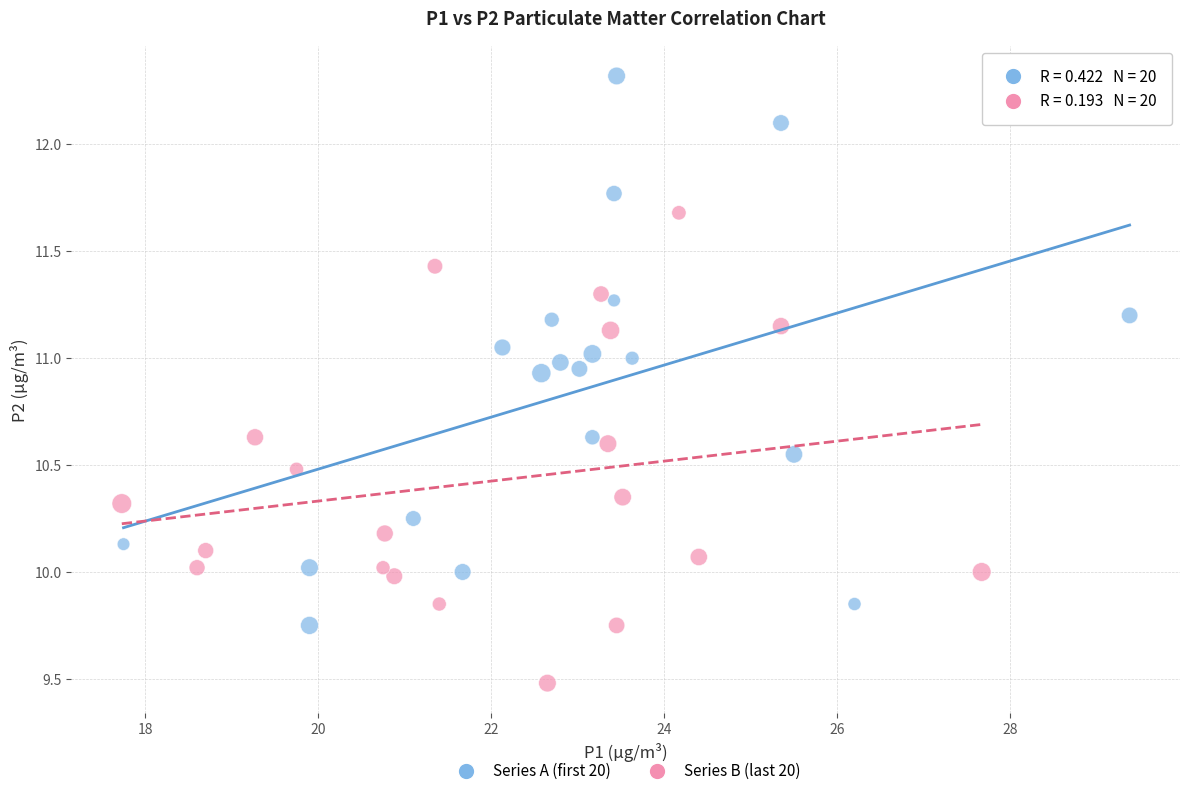

What are all the series names shown in the legend?

Series A (first 20), Series B (last 20)